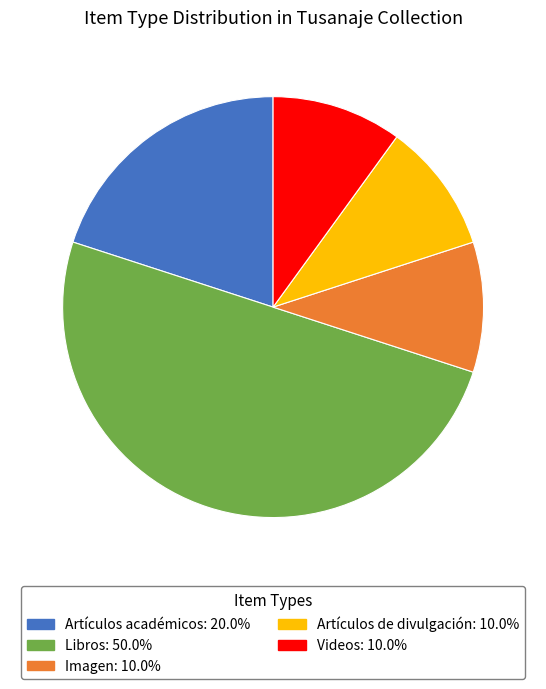

The Videos slice represents 23% of the pie. True or false?

False